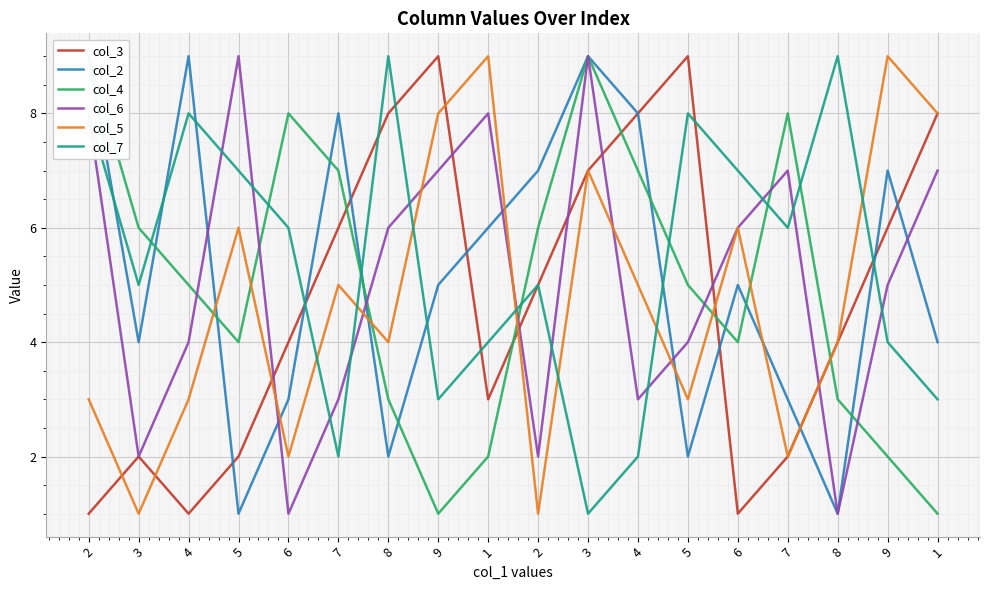

Reading right to left, extract all data points from this chart.

col_3: 8	6	4	2	1	9	8	7	5	3	9	8	6	4	2	1	2	1
col_2: 4	7	1	3	5	2	8	9	7	6	5	2	8	3	1	9	4	9
col_4: 1	2	3	8	4	5	7	9	6	2	1	3	7	8	4	5	6	9
col_6: 7	5	1	7	6	4	3	9	2	8	7	6	3	1	9	4	2	8
col_5: 8	9	4	2	6	3	5	7	1	9	8	4	5	2	6	3	1	3
col_7: 3	4	9	6	7	8	2	1	5	4	3	9	2	6	7	8	5	8